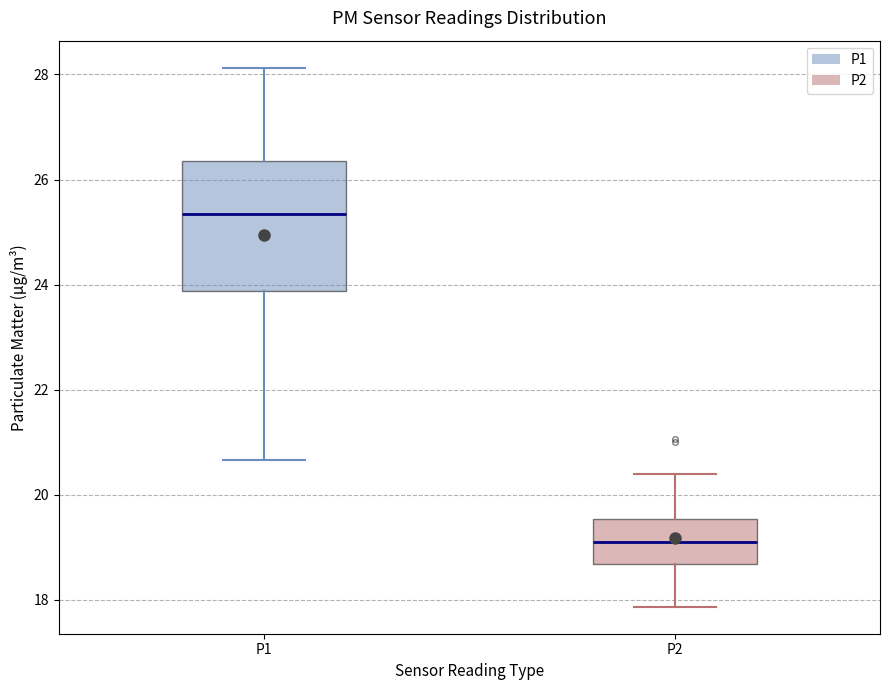

Reading left to right, read every box against the y-axis: the position of its median line, the range the box covers, and the ends of its whiskers. The values are not printed on the chart, so give them approximately, as read against the axis.

P1: median 25.4, box 23.8 to 26.4, whiskers 20.6 to 28.2
P2: median 19.2, box 18.6 to 19.6, whiskers 17.8 to 20.4